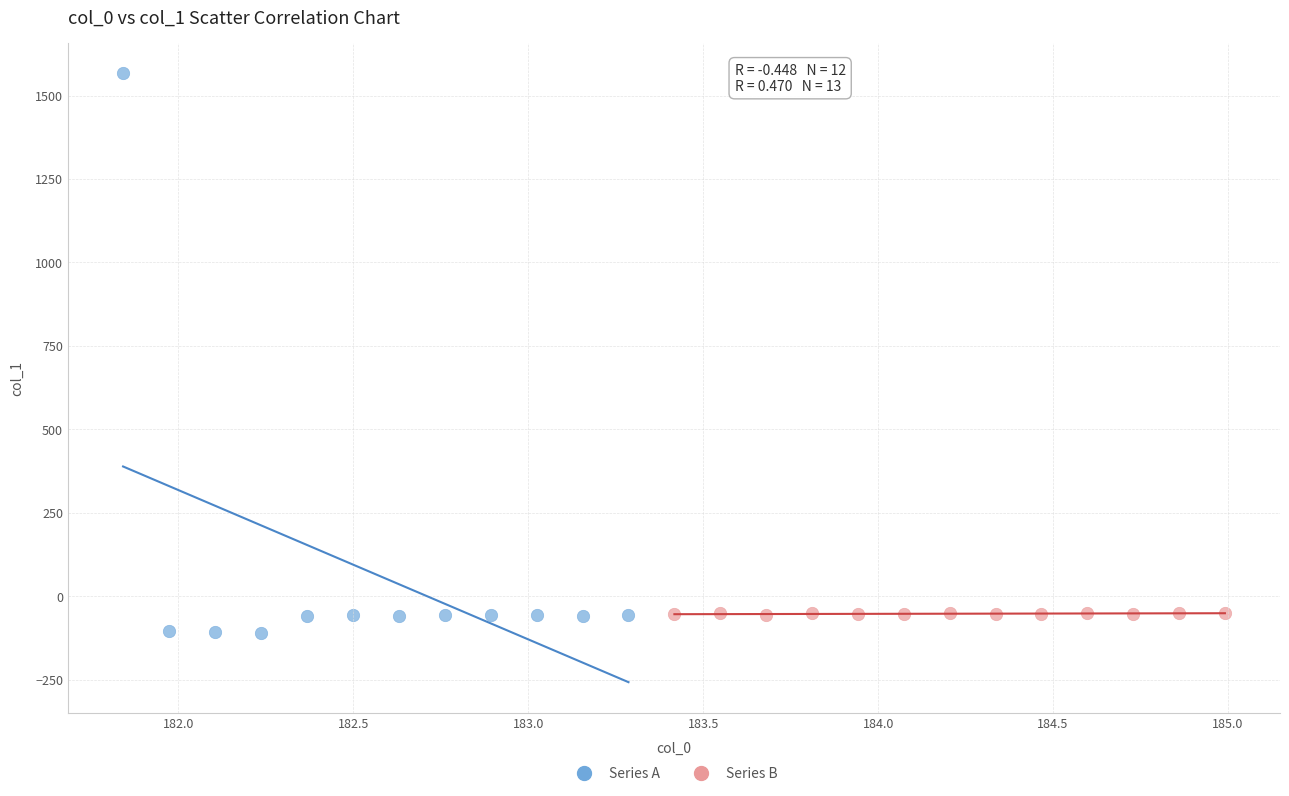

Which series contains the lowest Y value?

Series A